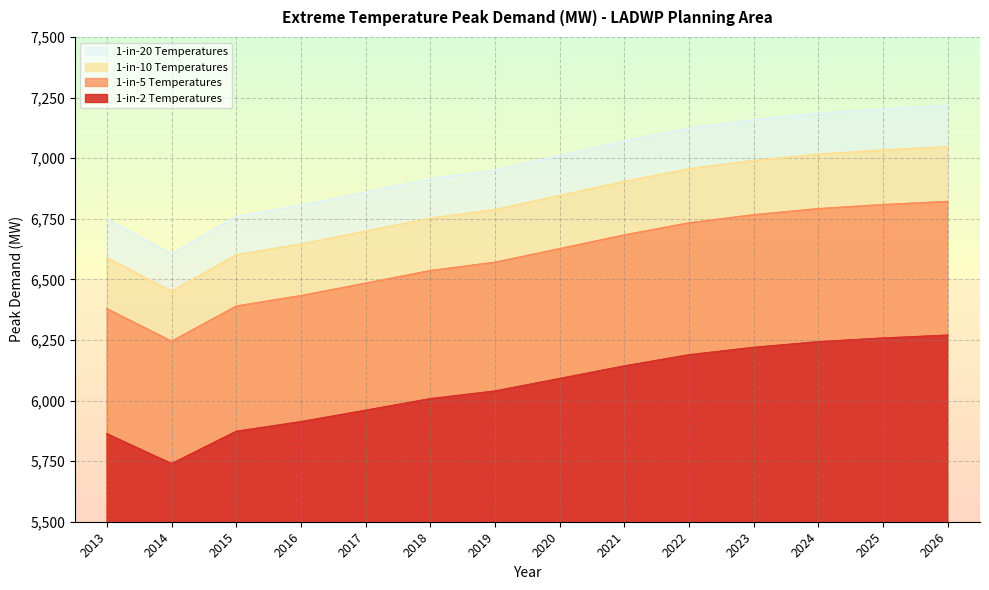

What is the difference between the 1-in-20 Temperatures values at 2018 and 2020?

95.7